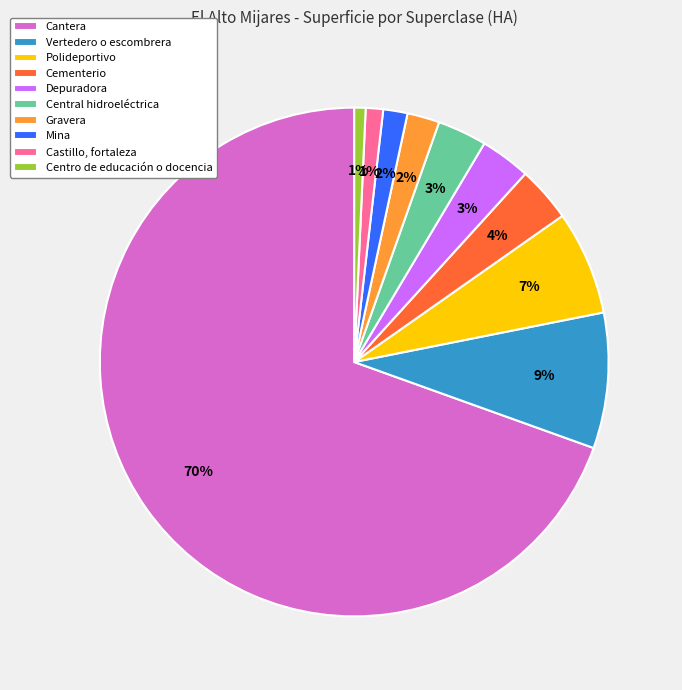

Which category has the biggest portion of the pie?

Cantera